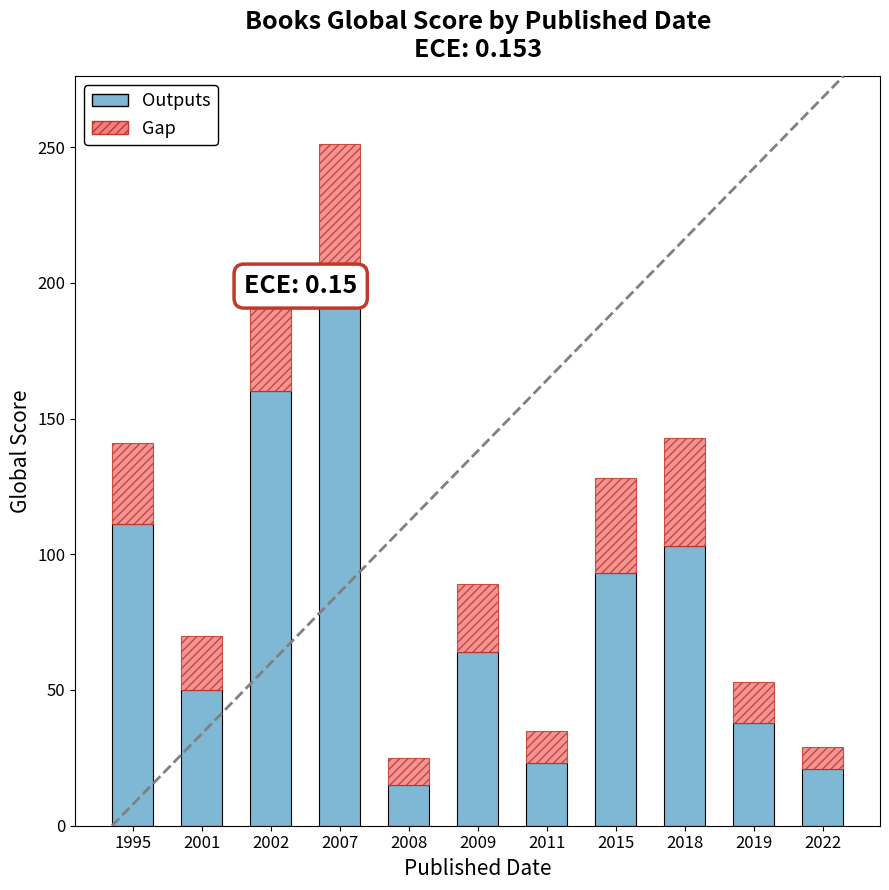

How many bars are there in each group?

2